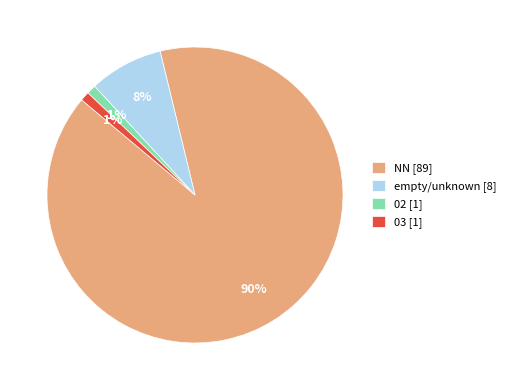

What is the largest slice in the pie chart?

NN [89]